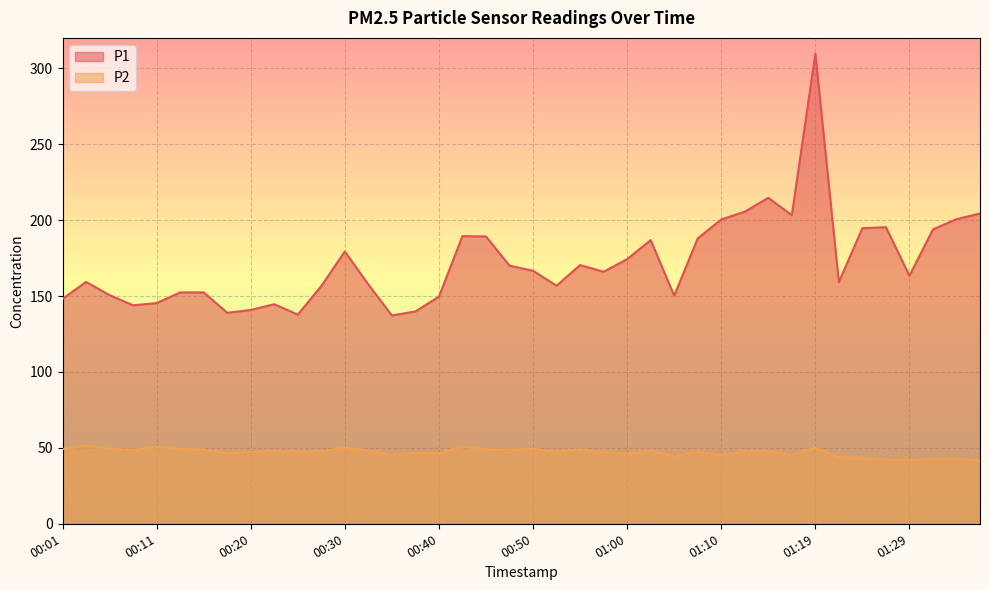

Which label corresponds to the smallest value in the chart?

01:37